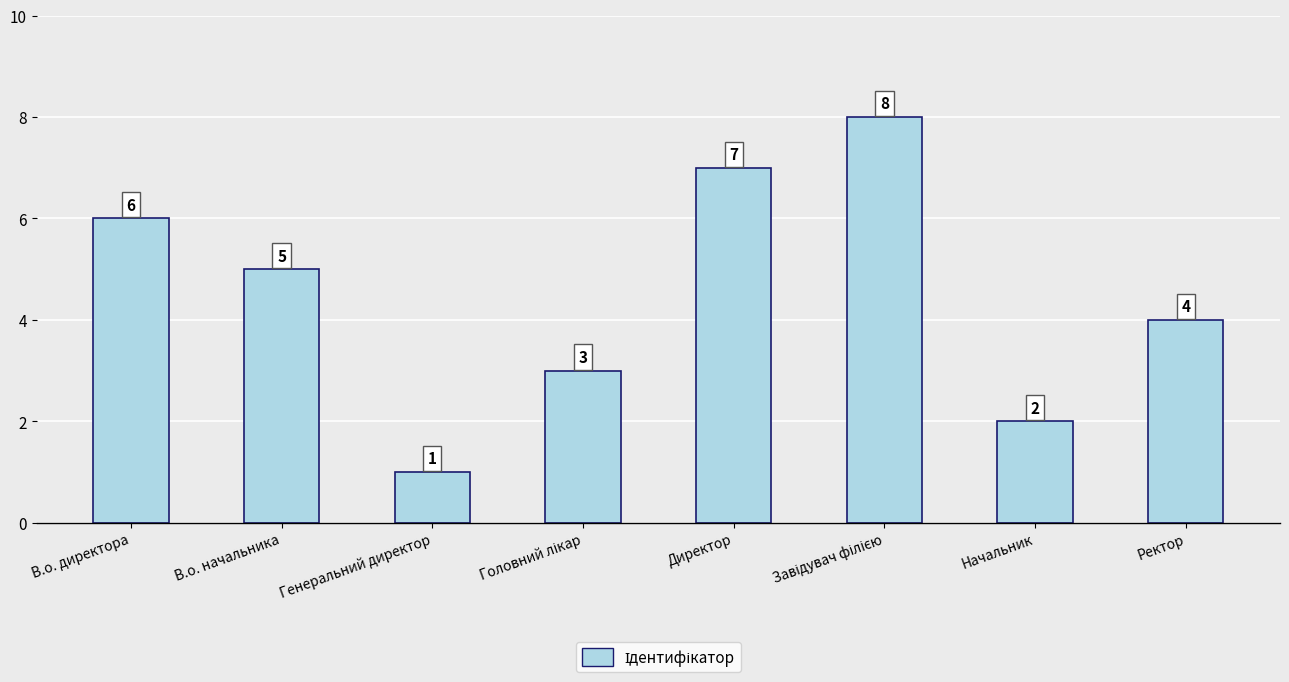

Approximately how many times larger is the value at Ректор compared to Начальник?

2.0